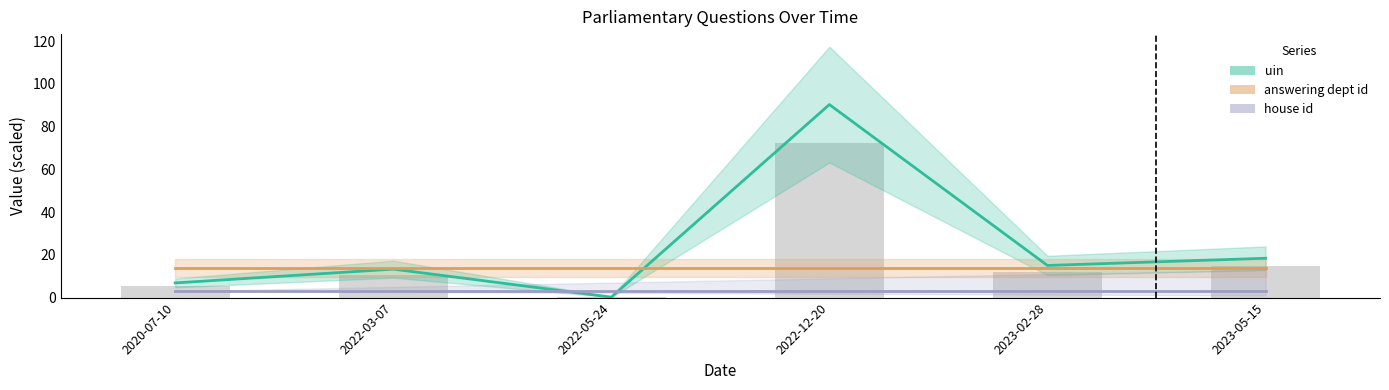

What is the minimum value shown in the chart?

0.2